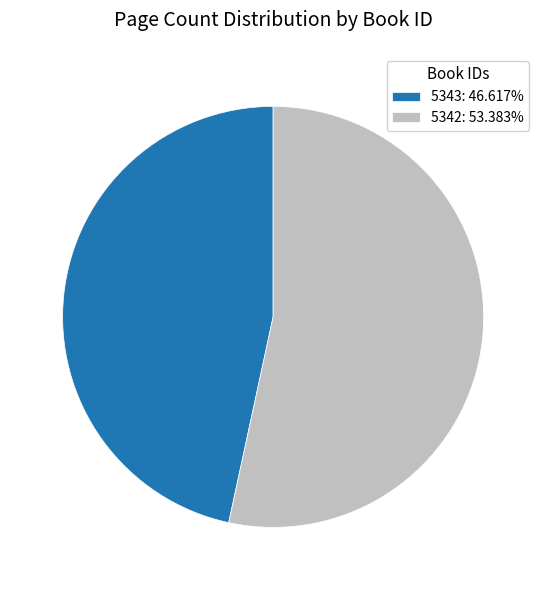

What is the smallest slice in the pie chart?

5343